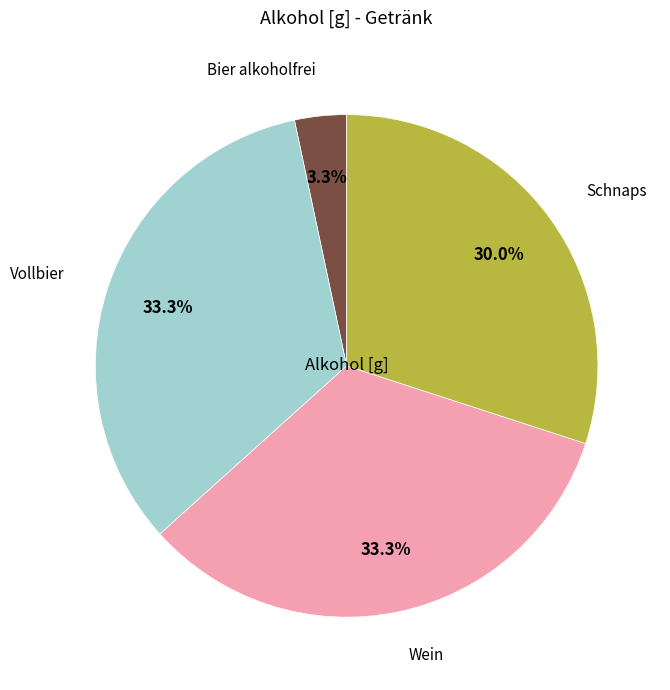

How many segments does this pie chart have?

4